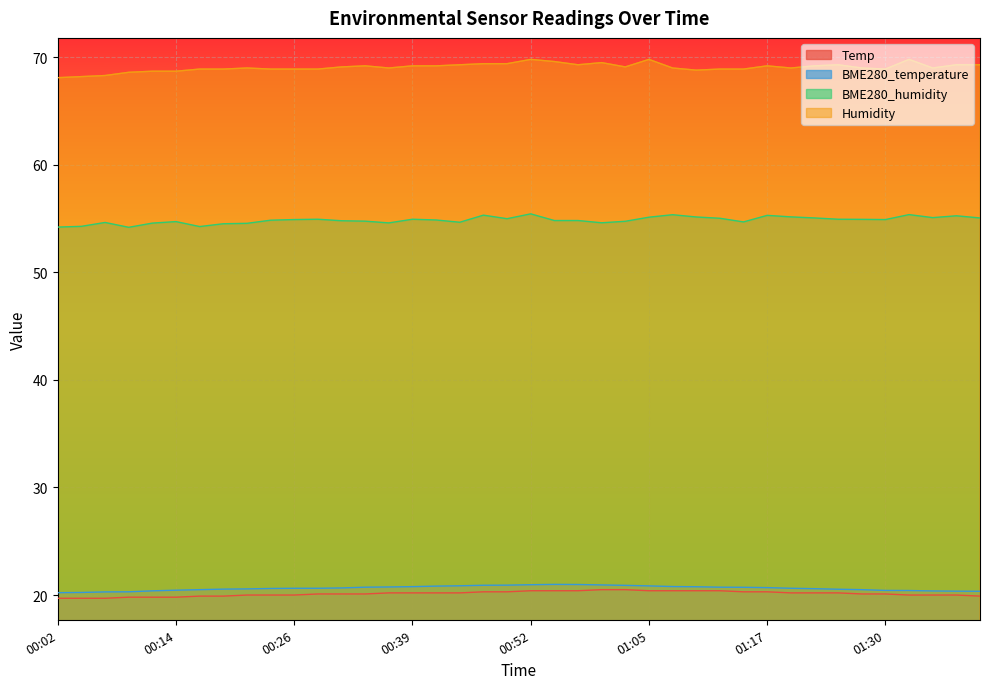

Is it true that BME280_temperature equals 20.4 at 01:30?

True